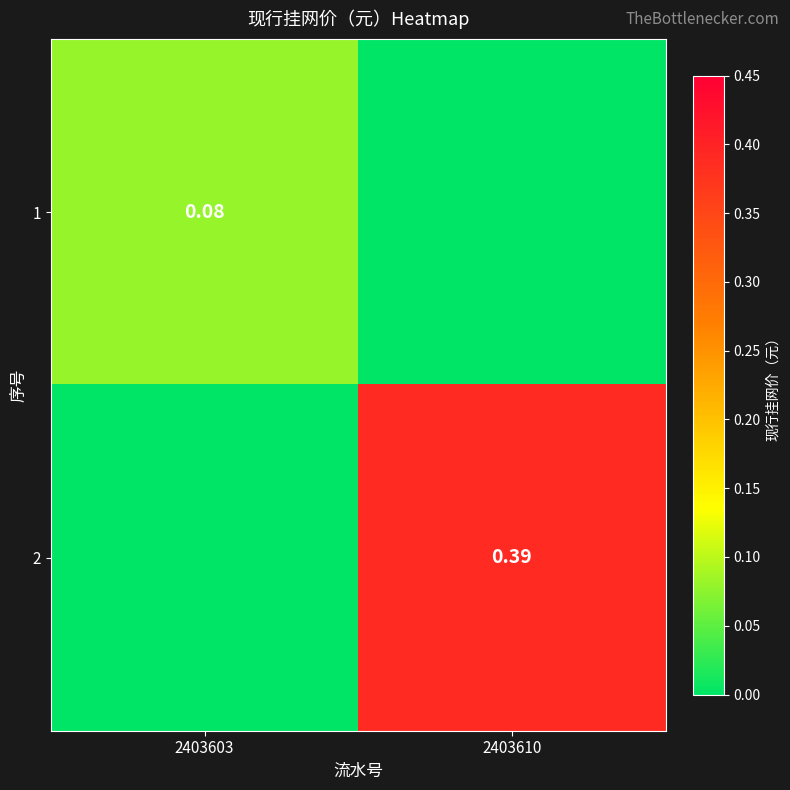

How many distinct data groups are displayed?

2